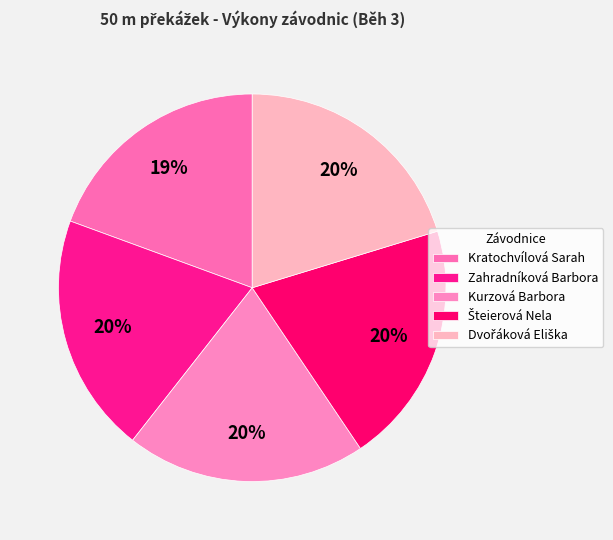

Which category has the smallest portion of the pie?

Kratochvílová Sarah